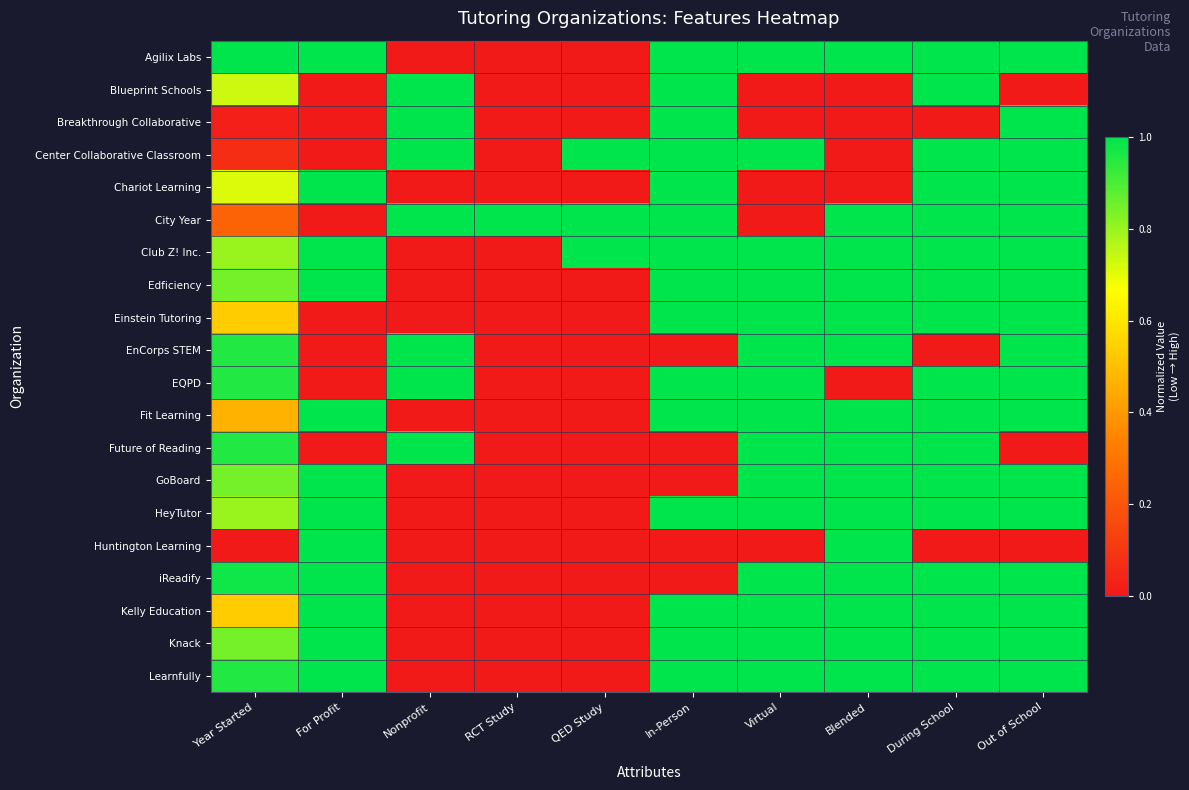

Which series has the largest range (max minus min)?

Agilix Labs